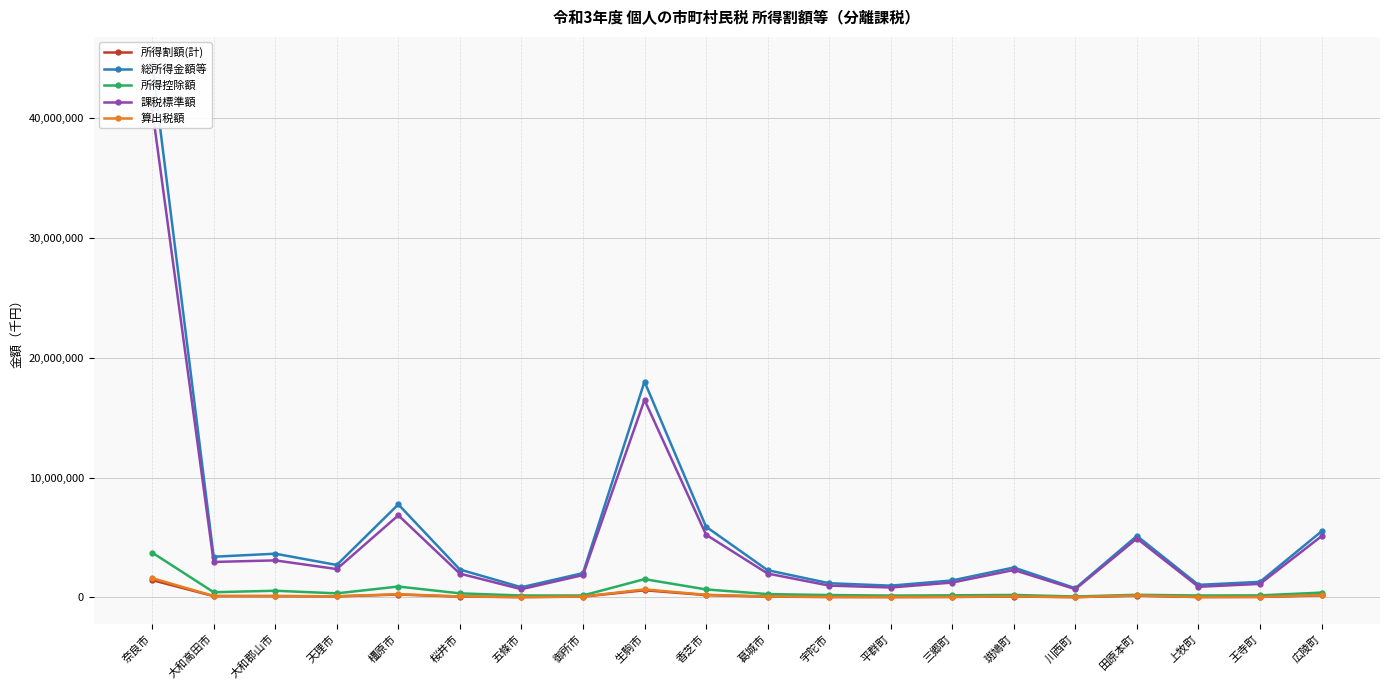

Which series changed the most between 三郷町 and 斑鳩町?

総所得金額等